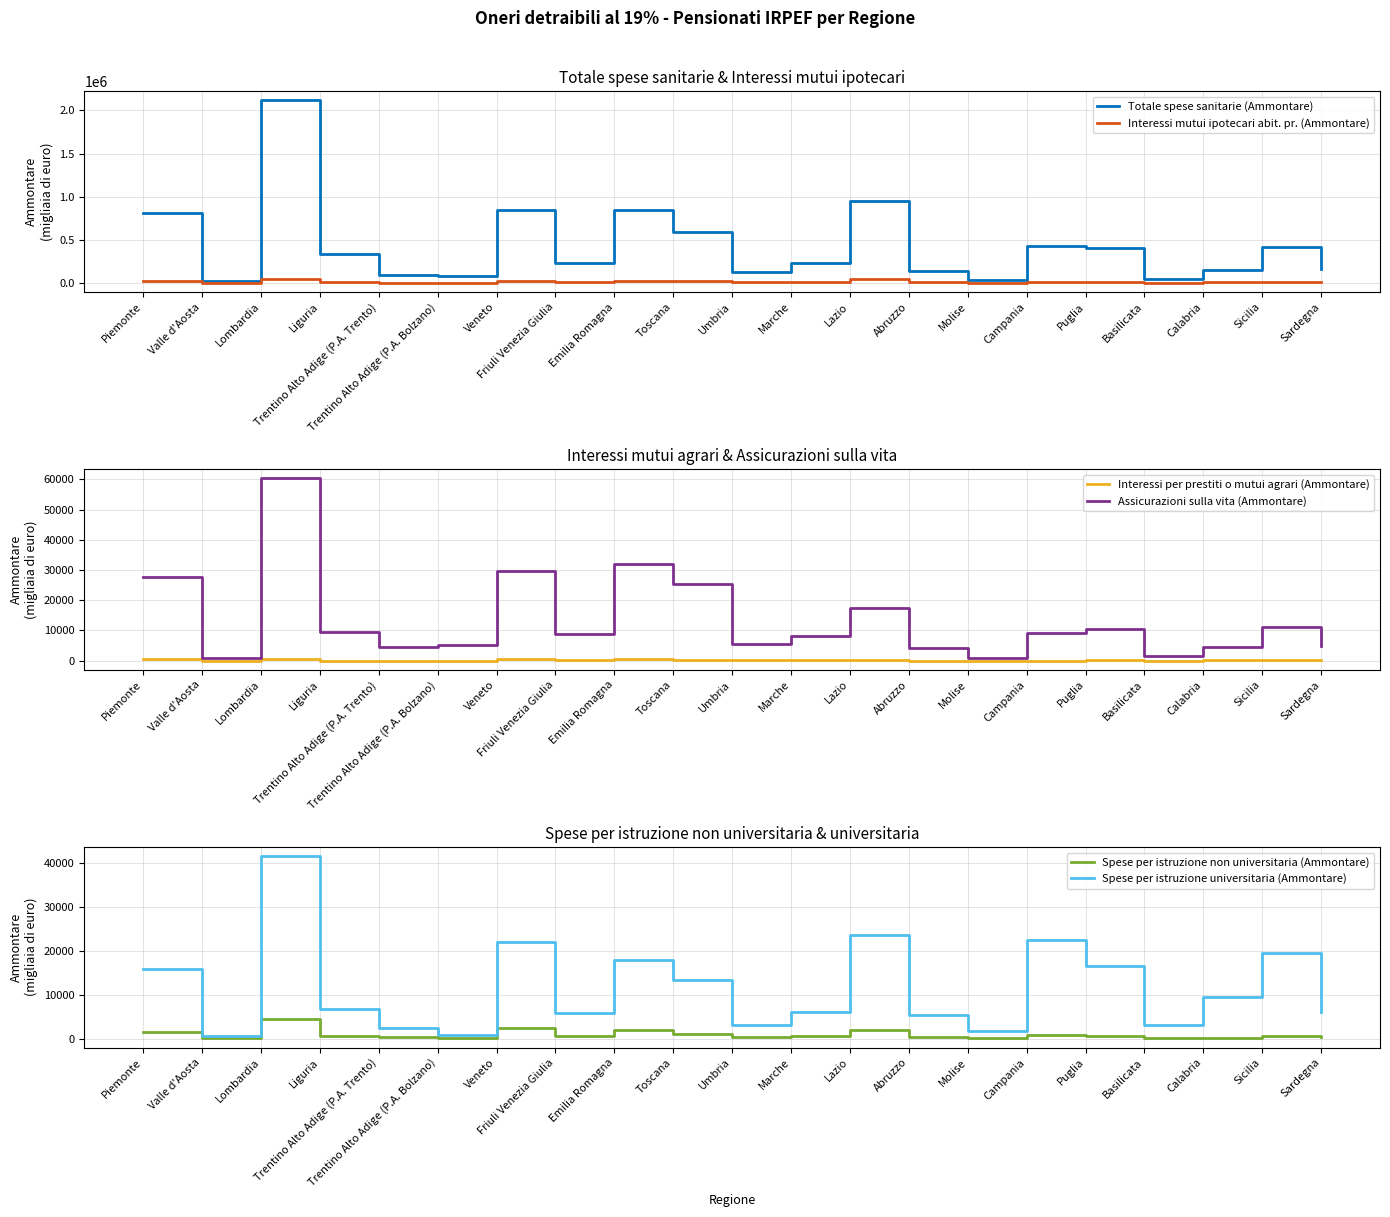

What is the total value across all series at Piemonte?

875430